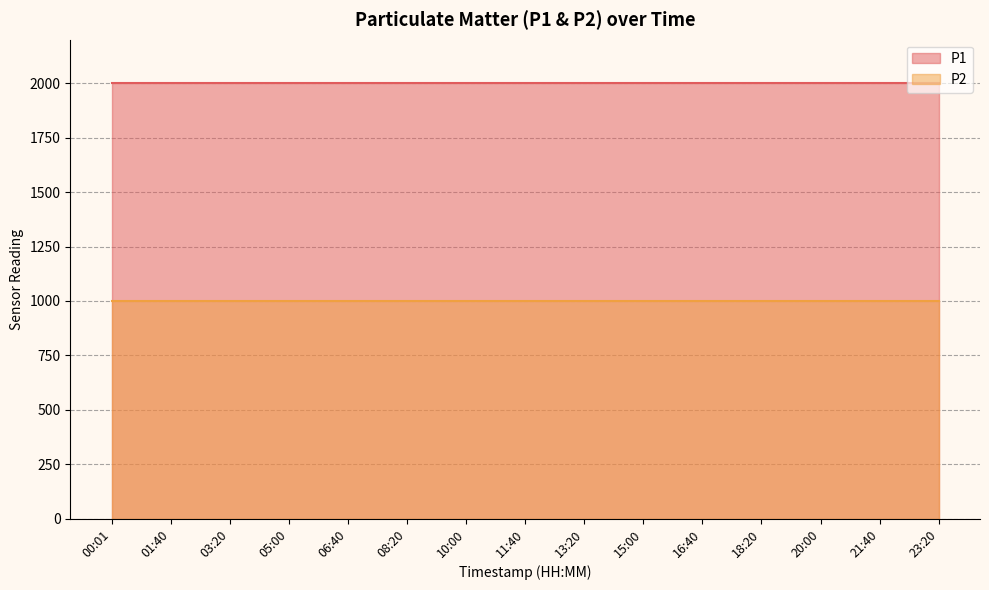

The P2 series shows 999.9 at 23:20. True or false?

True